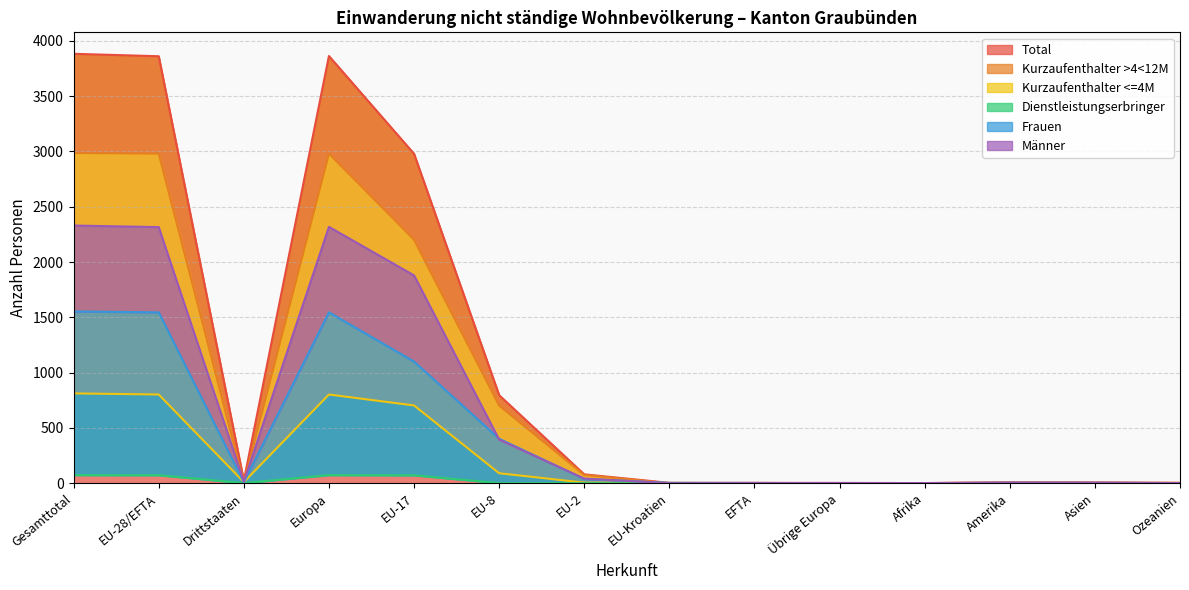

At which label does Dienstleistungserbringer reach its minimum?

EU-2